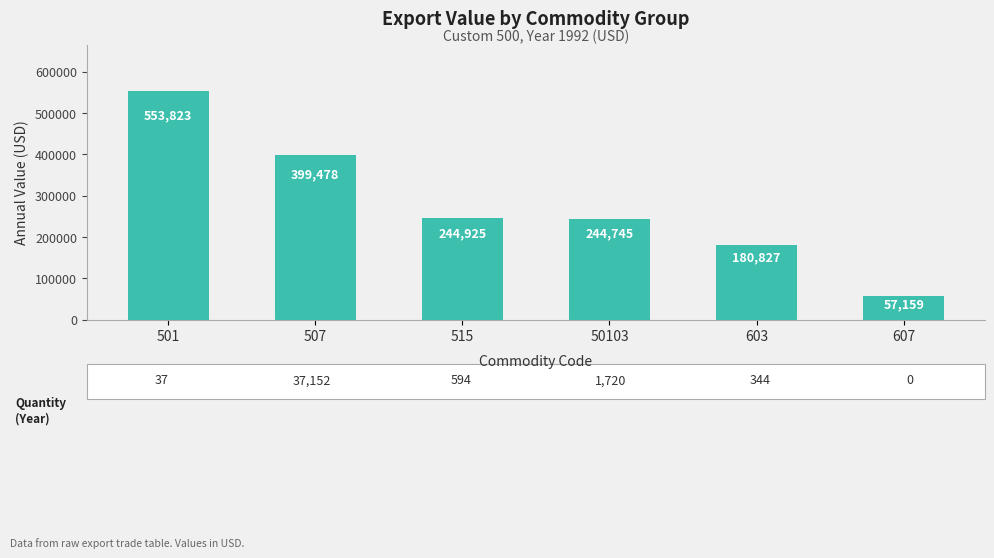

Reading left to right, transcribe all the data shown in this chart.

553823	399478	244925	244745	180827	57159